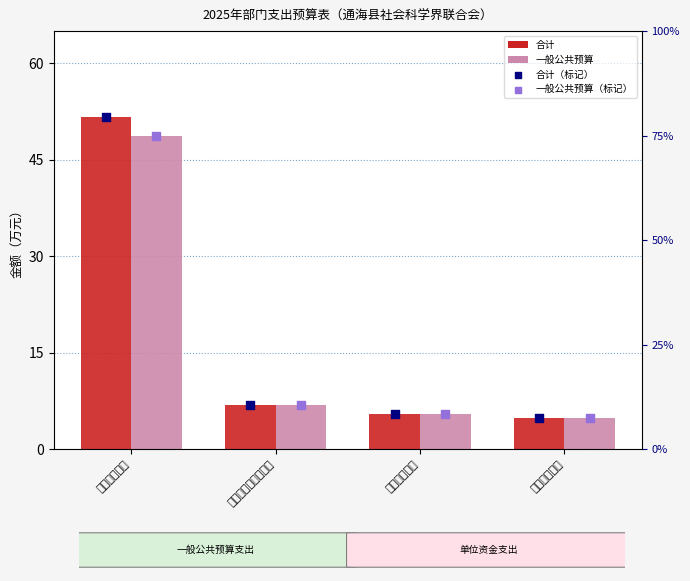

Which series contains the highest Y value?

合计